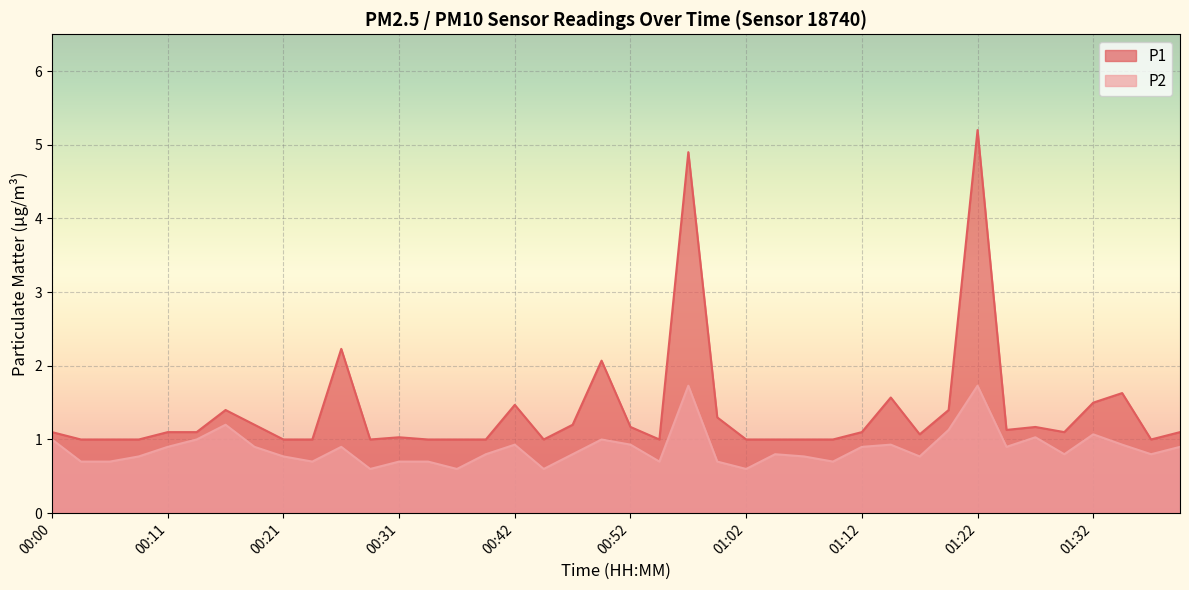

Between 01:02 and 01:04, which series saw the biggest shift?

P2